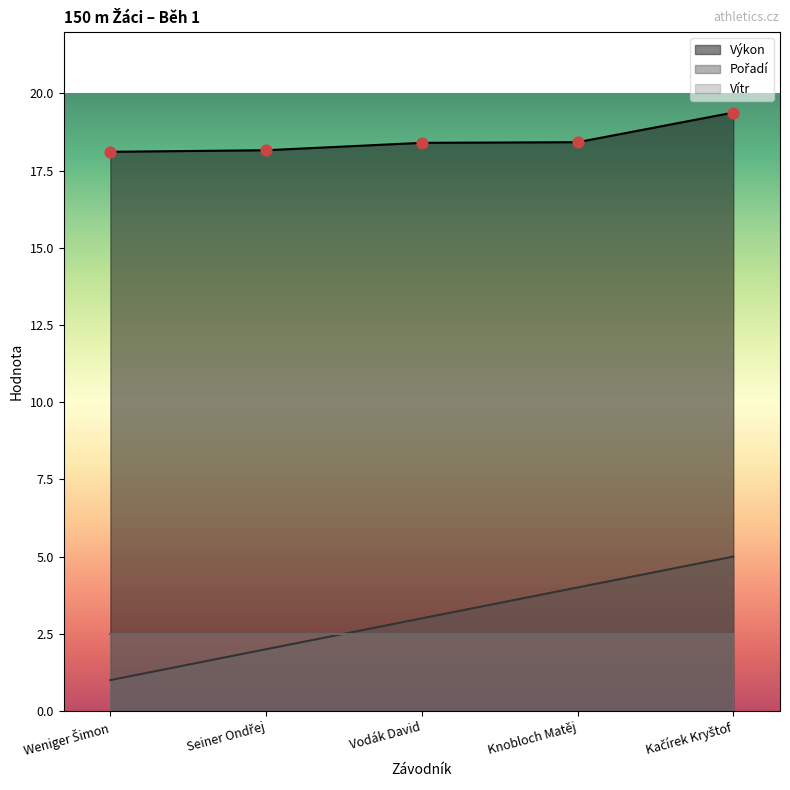

At how many categories does at least one series exceed 14?

5